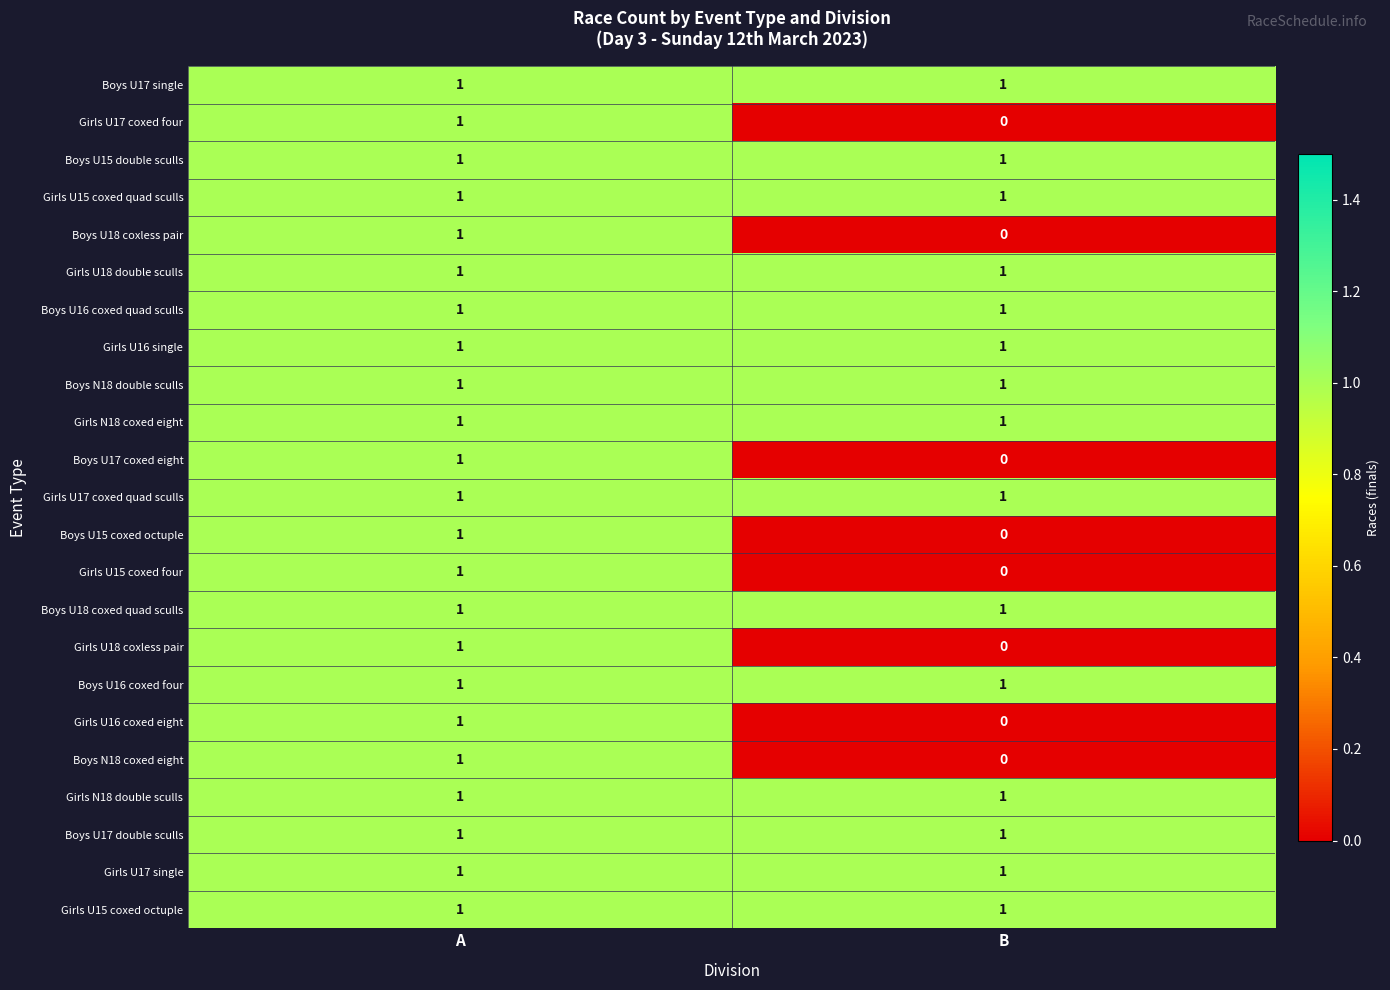

What is the greatest value displayed?

1